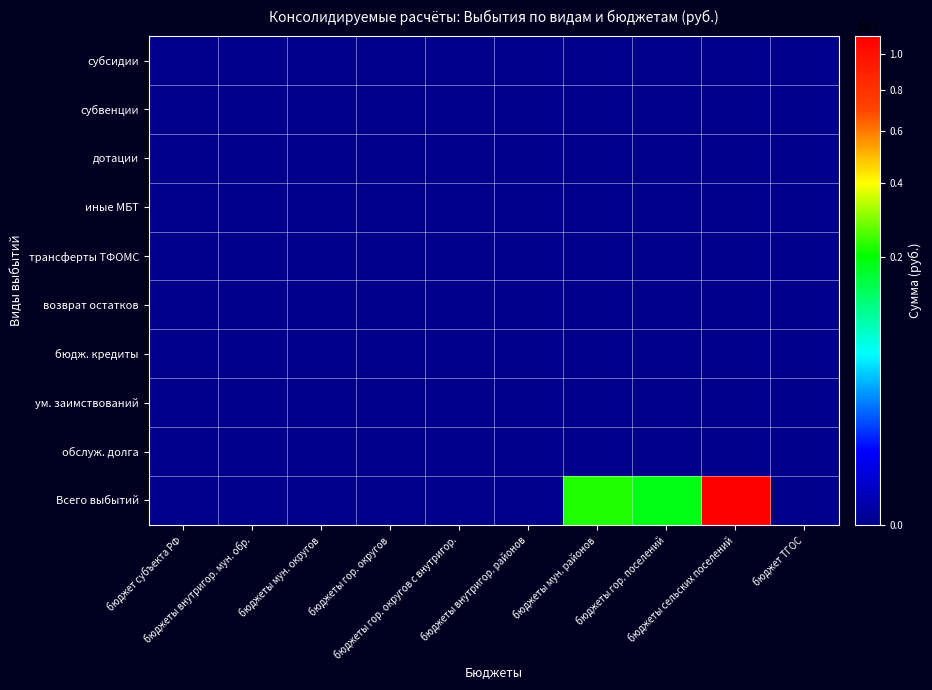

Rank the series by their maximum value, from highest to lowest.

Всего выбытий, субсидии, субвенции, дотации, иные МБТ, трансферты ТФОМС, возврат остатков, бюдж. кредиты, ум. заимствований, обслуж. долга